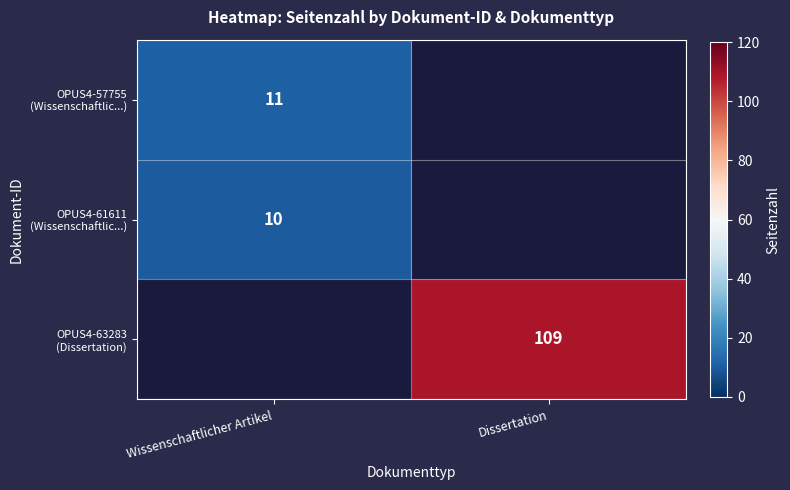

The value of OPUS4-61611 (Wissenschaftlic...) at Wissenschaftlicher Artikel is 10.0. True or false?

True